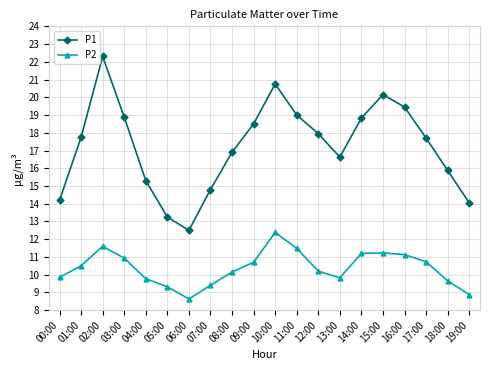

How many lines are shown in the chart?

2